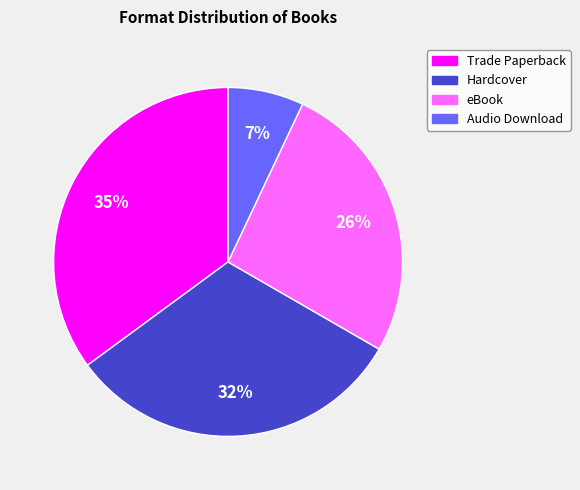

To the nearest percent, what portion does Hardcover represent?

32%